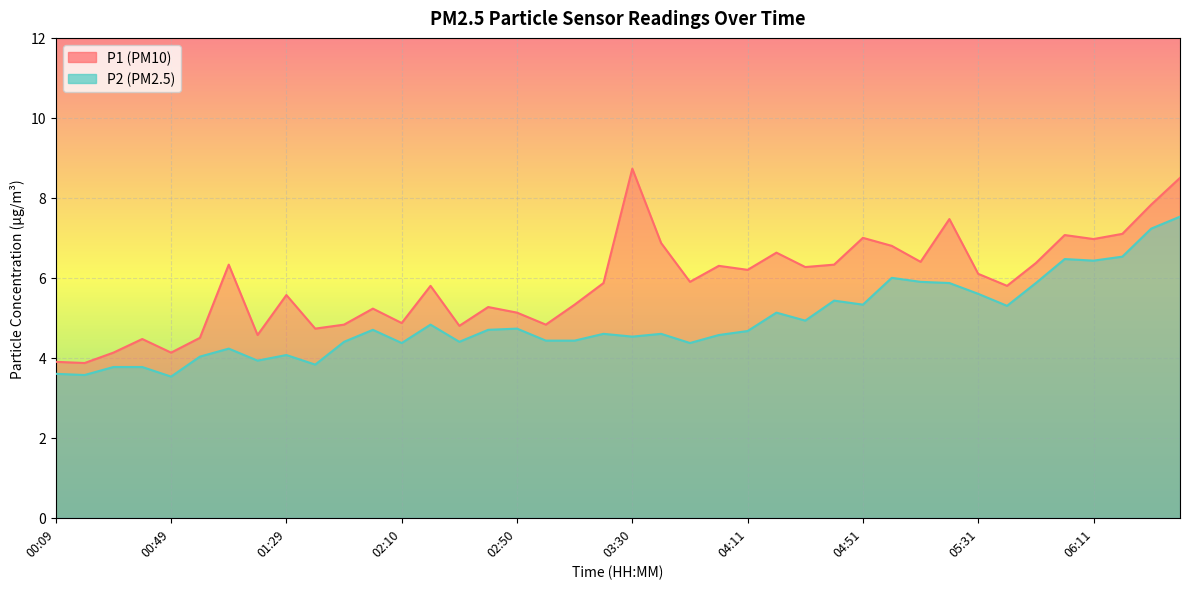

True or false: P2 and P1 cross at least once.

False